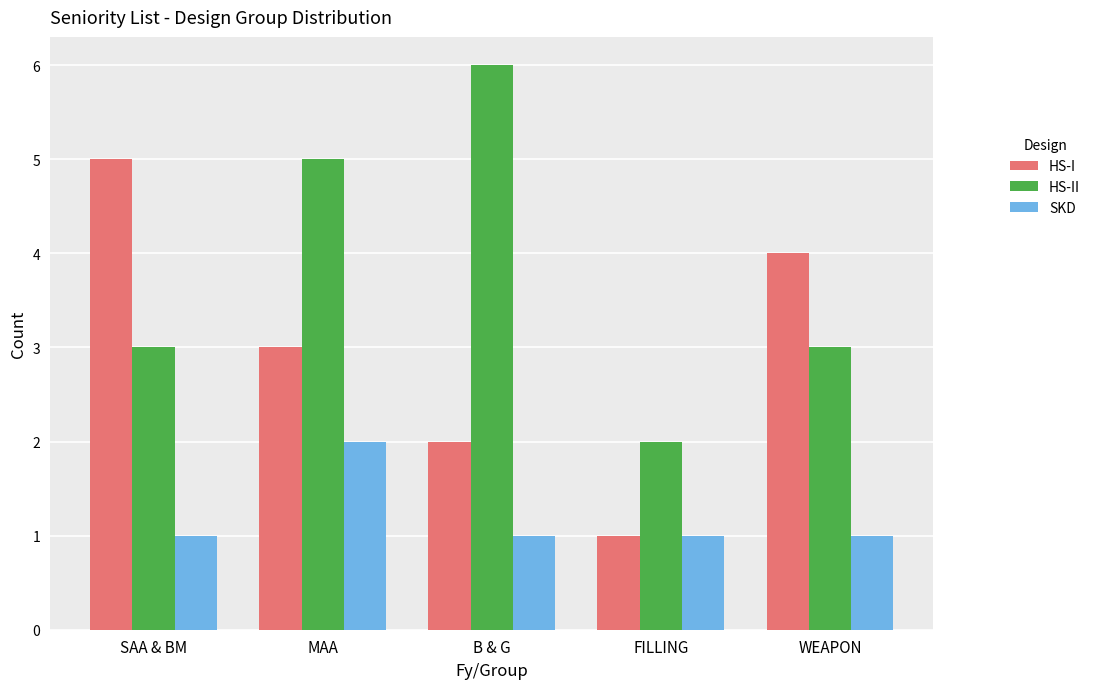

What is the highest value of the SKD series?

2